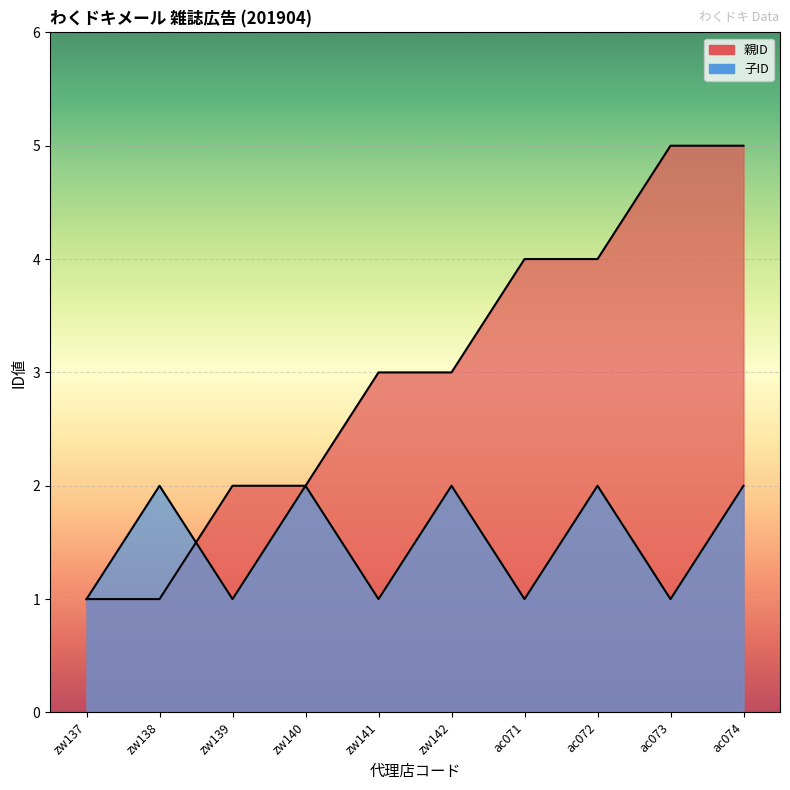

What is the highest value of the 子ID series?

2